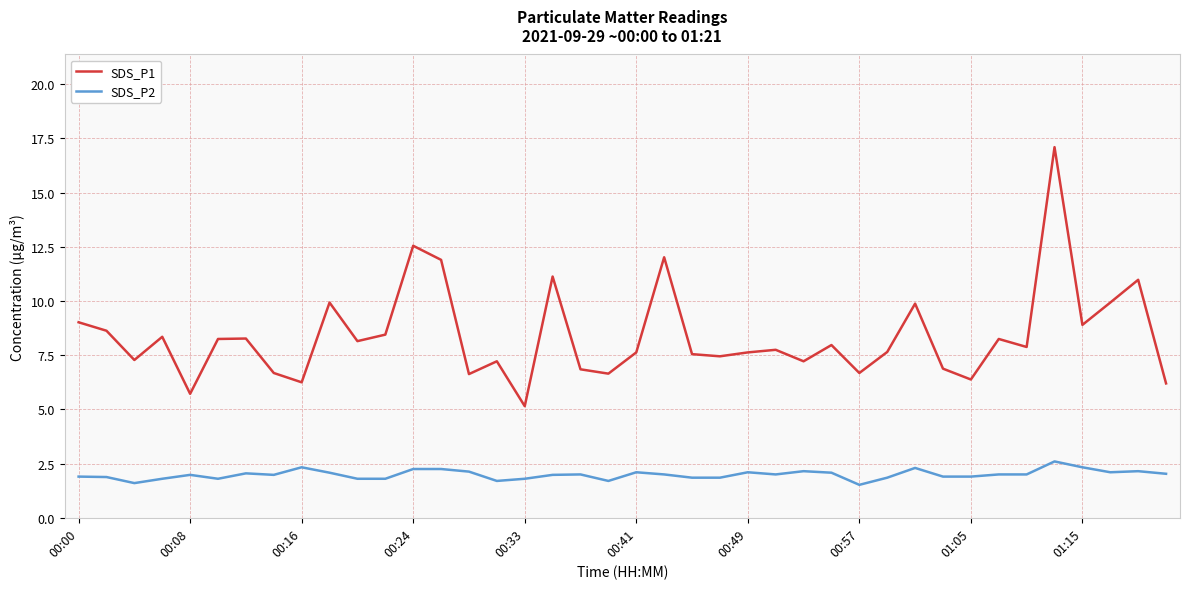

What is the lowest value of the SDS_P2 series?

1.5